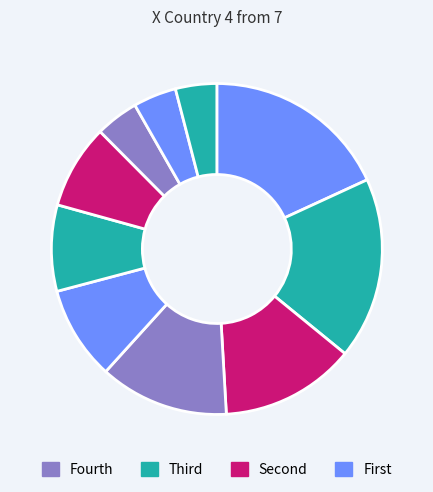

How many slices are in this pie chart?

10